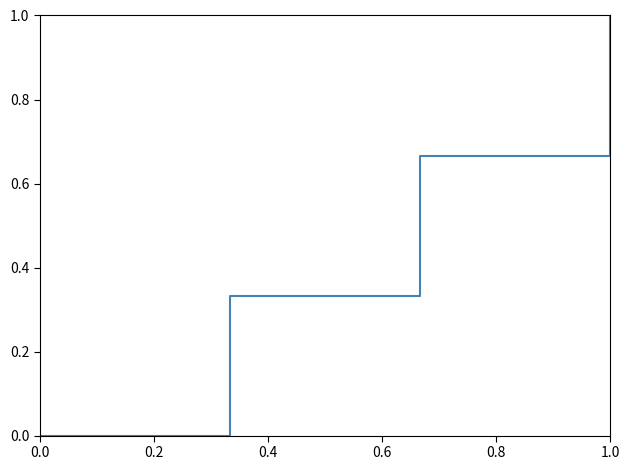

What is the difference between the maximum and minimum values?

1.0